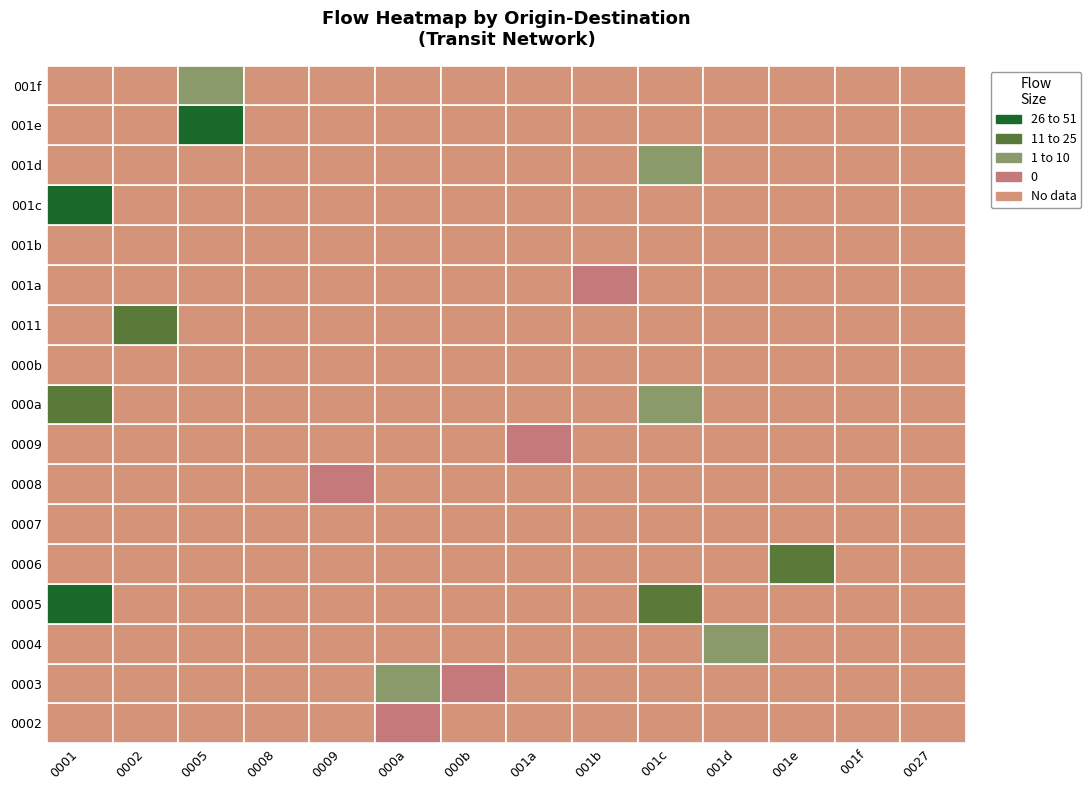

What is the difference between the maximum and minimum values in the 001e series?

20